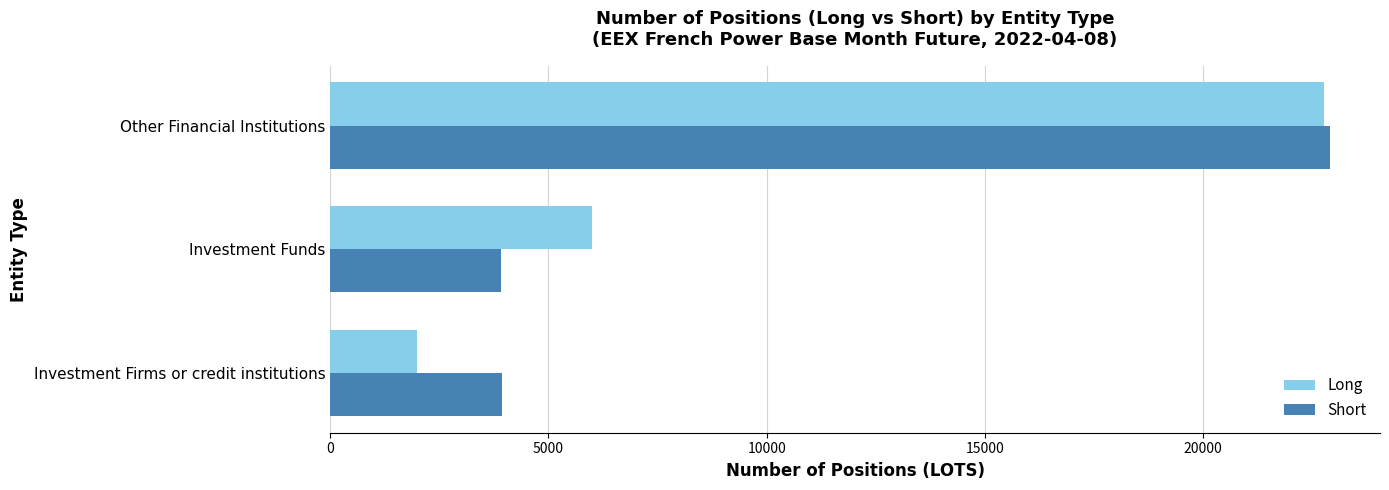

What is the total value across all series at Other Financial Institutions?

45668.4